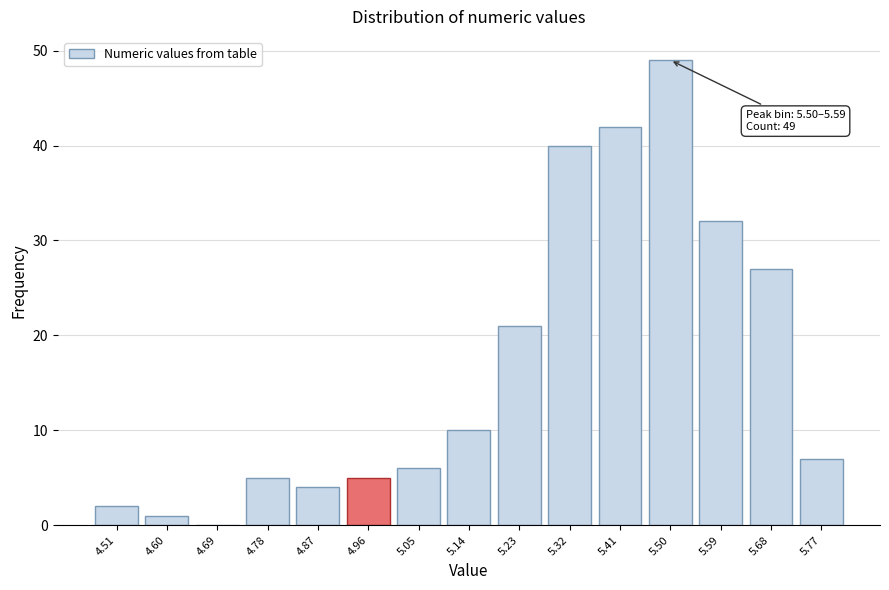

Reading right to left, extract all data points from this chart.

5.77=7	5.68=27	5.59=32	5.50=49	5.41=42	5.32=40	5.23=21	5.14=10	5.05=6	4.96=5	4.87=4	4.78=5	4.69=0	4.60=1	4.51=2